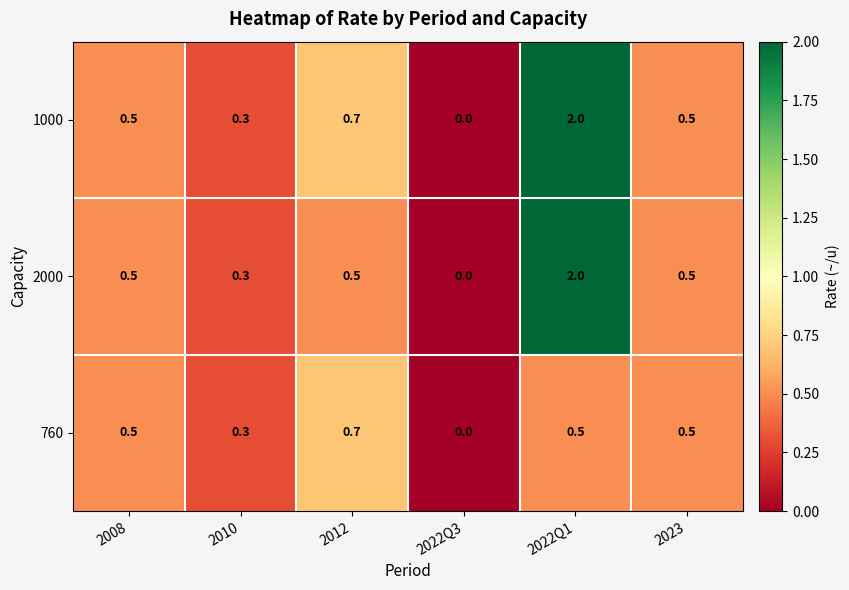

Which series has the largest total across all categories?

1000